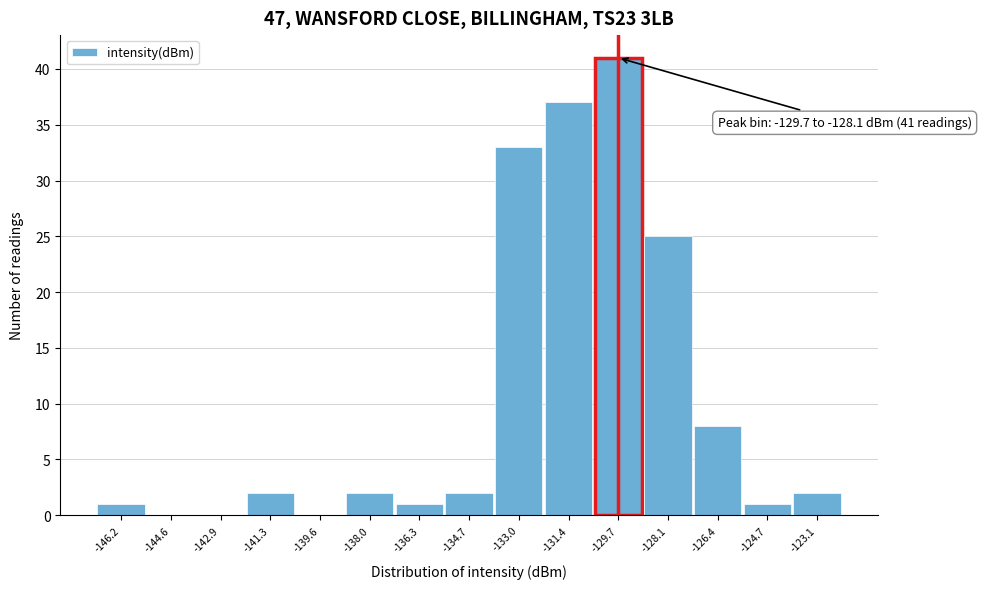

Reading left to right, list all the values displayed in this chart.

-146.2=1	-144.6=0	-142.9=0	-141.3=2	-139.6=0	-138.0=2	-136.3=1	-134.7=2	-133.0=33	-131.4=37	-129.7=41	-128.1=25	-126.4=8	-124.7=1	-123.1=2